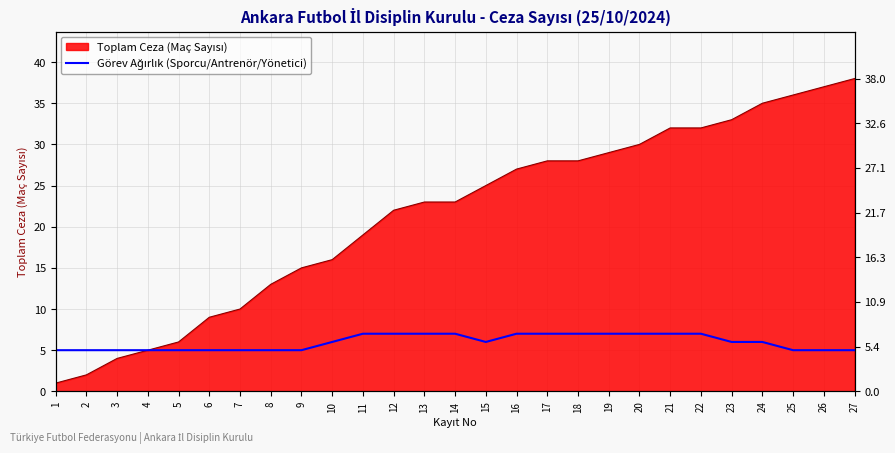

The chart shows a value of 9 at 9. True or false?

False